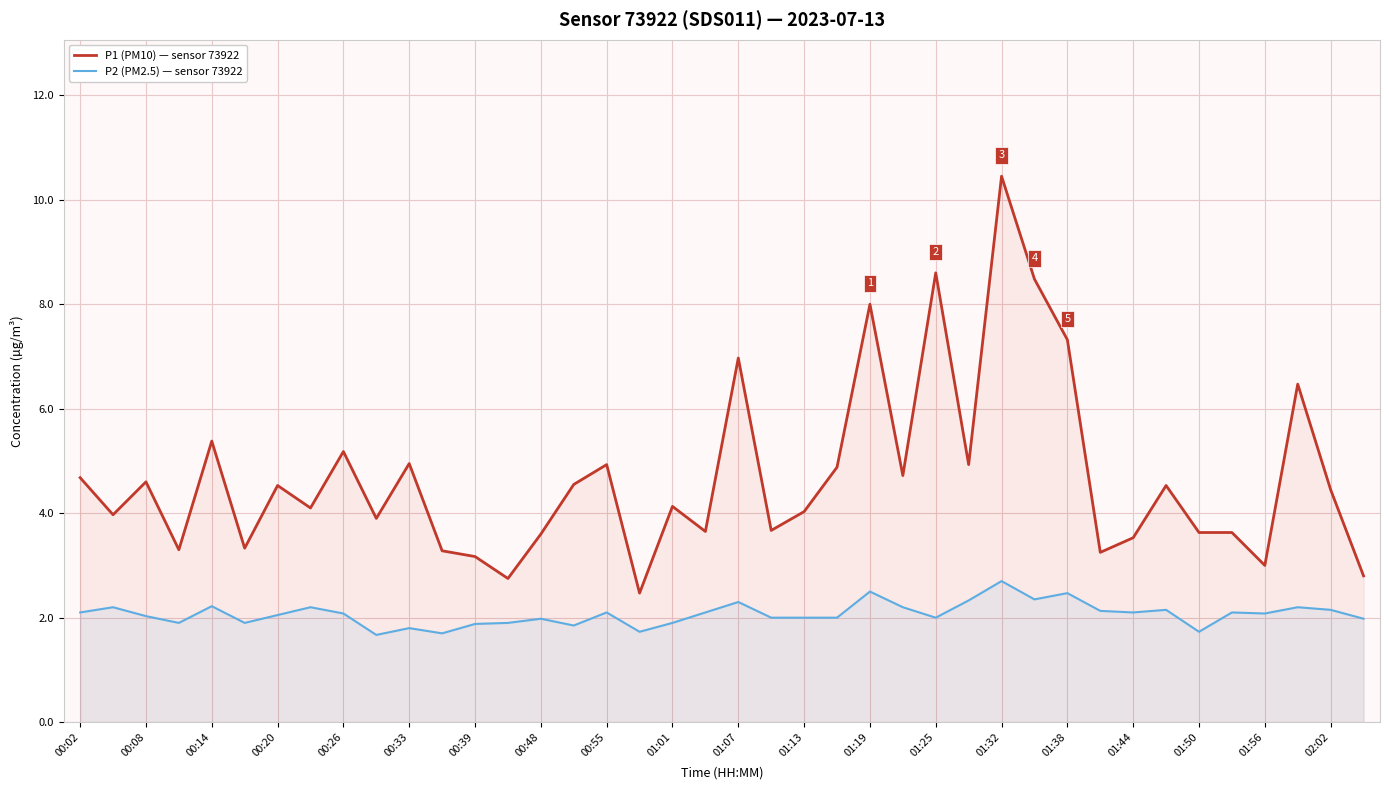

Rank the series at 31 from lowest to highest value.

P2 (PM2.5) — sensor 73922, P1 (PM10) — sensor 73922